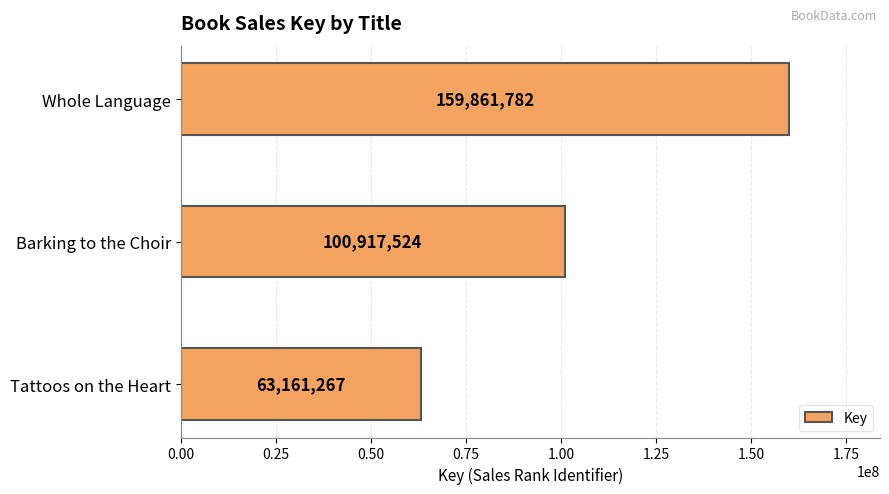

Rank the categories by value from highest to lowest.

Whole Language, Barking to the Choir, Tattoos on the Heart